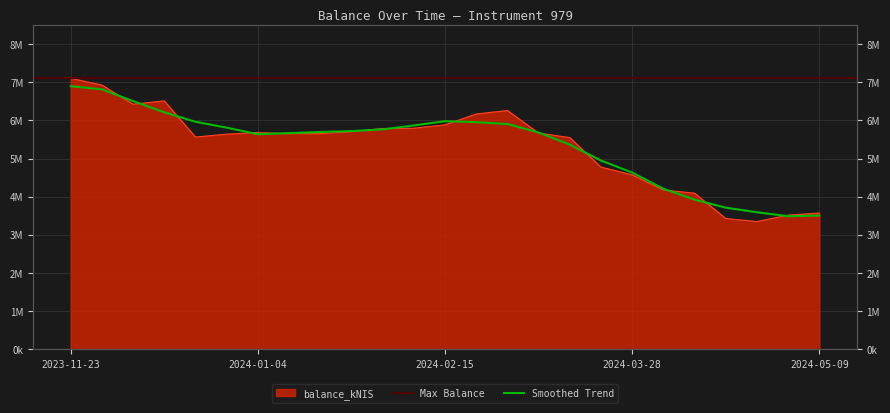

The chart shows a value of 9851726.6 at 2024-01-04. True or false?

False